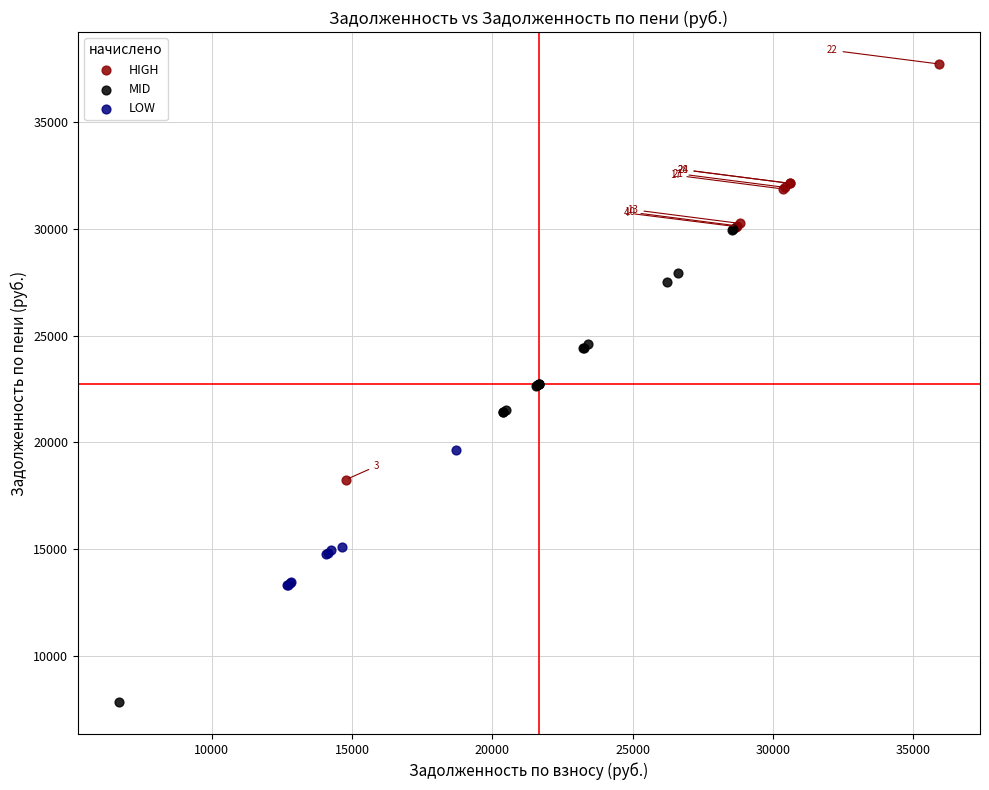

What are all the series names shown in the legend?

HIGH, MID, LOW